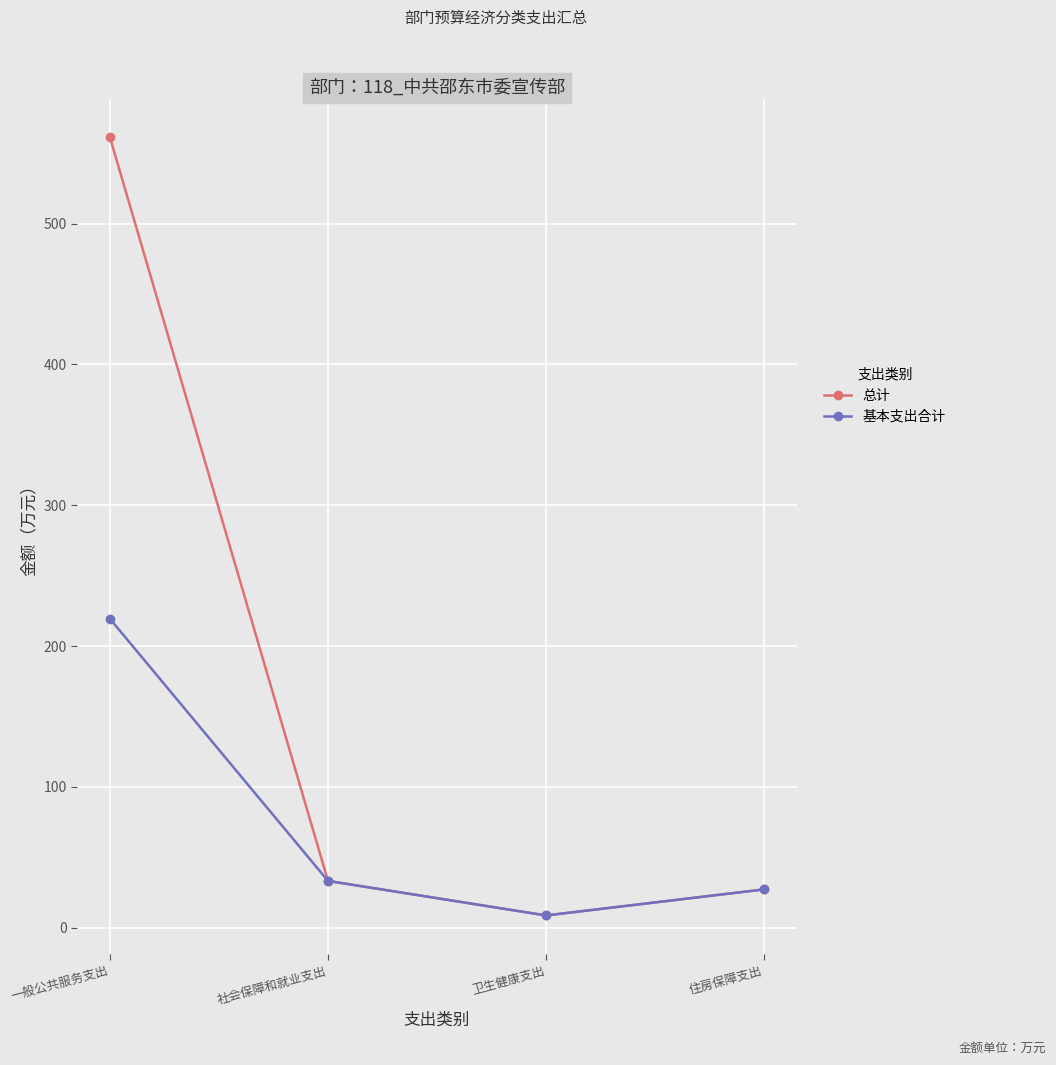

What is the smallest value displayed?

8.7